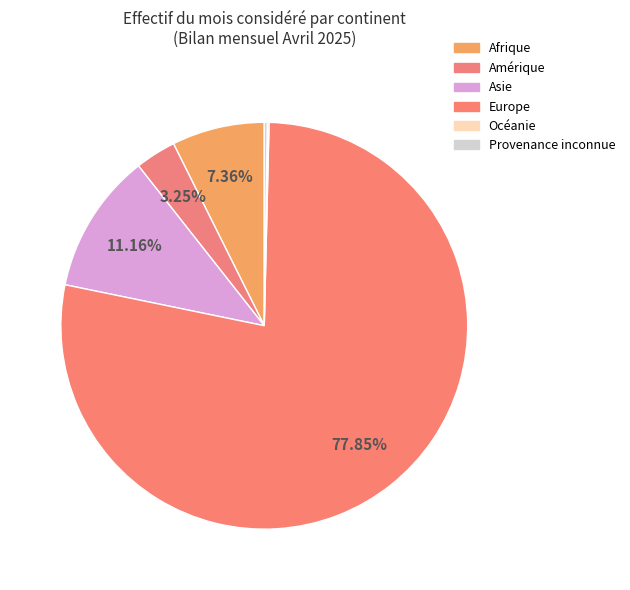

What percentage is the Europe slice, to the nearest percent?

78%